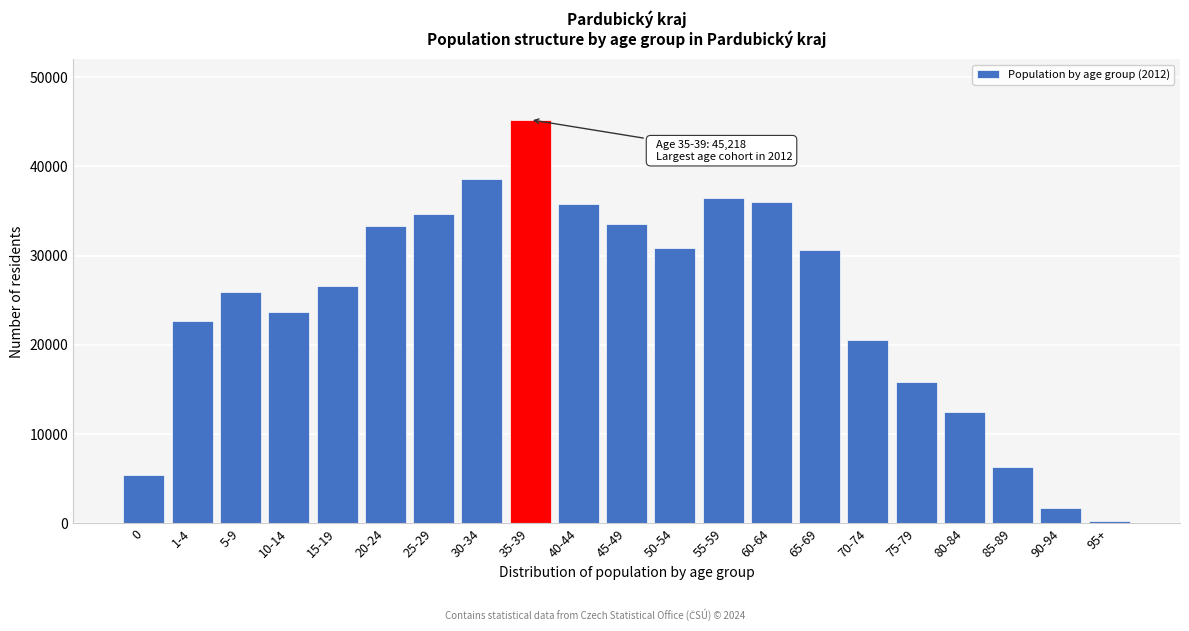

What is the change in value from 30-34 to 55-59?

-2095